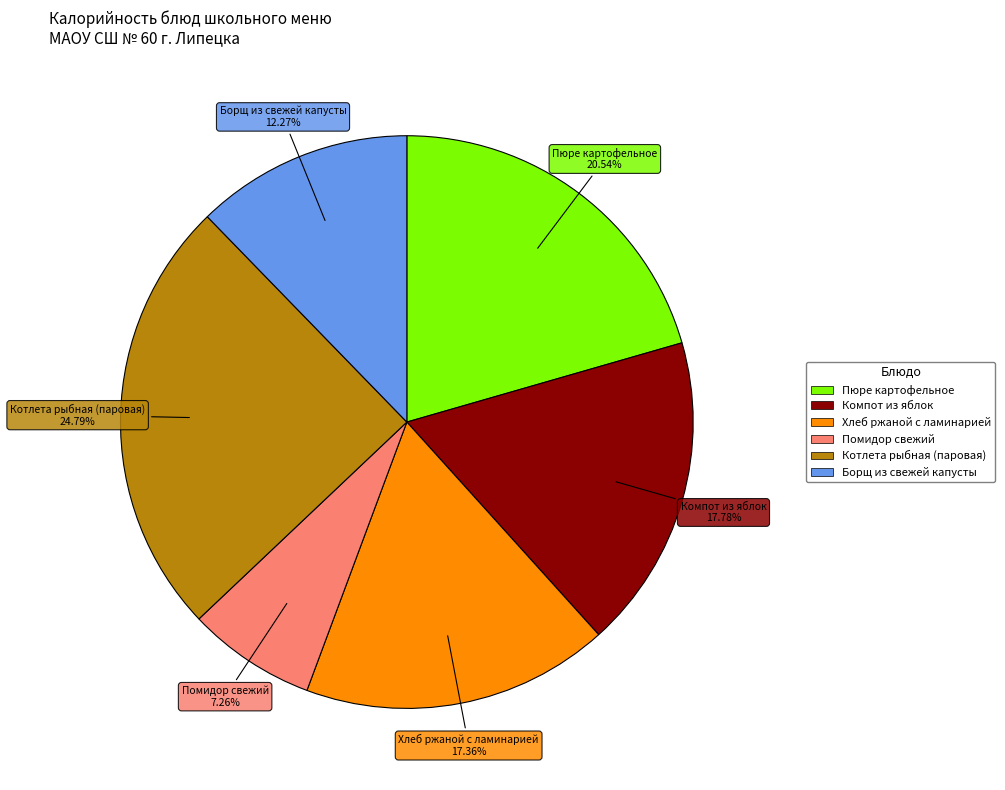

The Борщ из свежей капусты slice represents 12% of the pie. True or false?

True